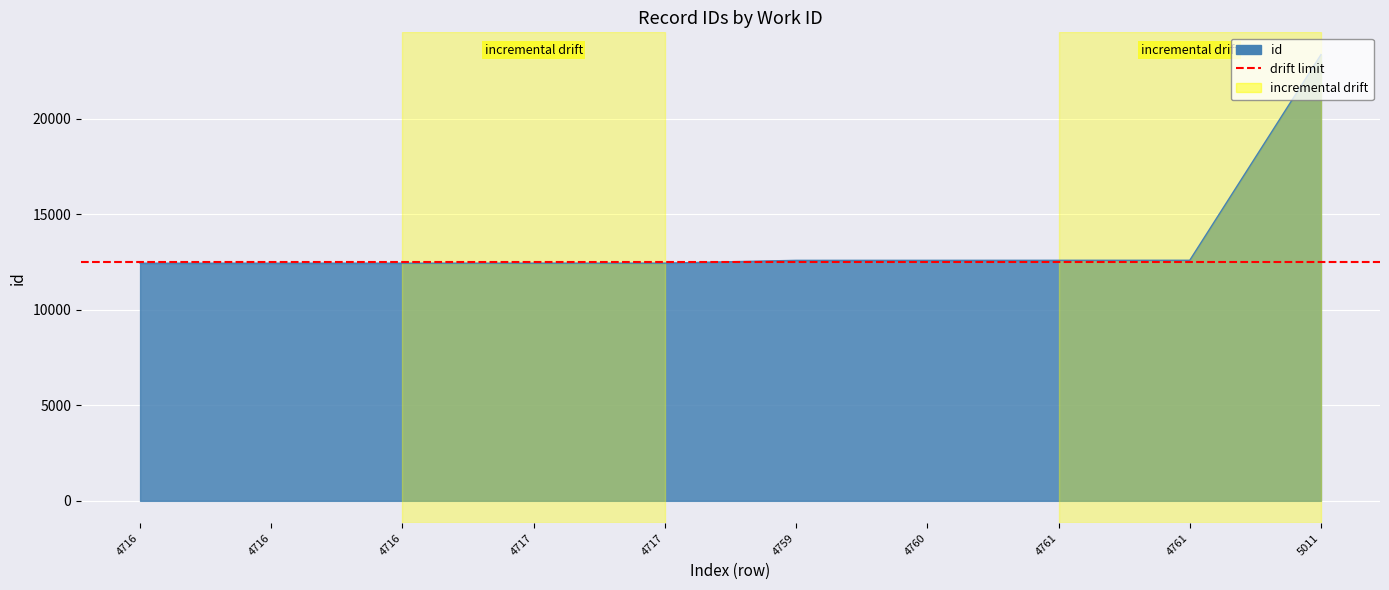

Where is the data nearest to the value 17897?

4761